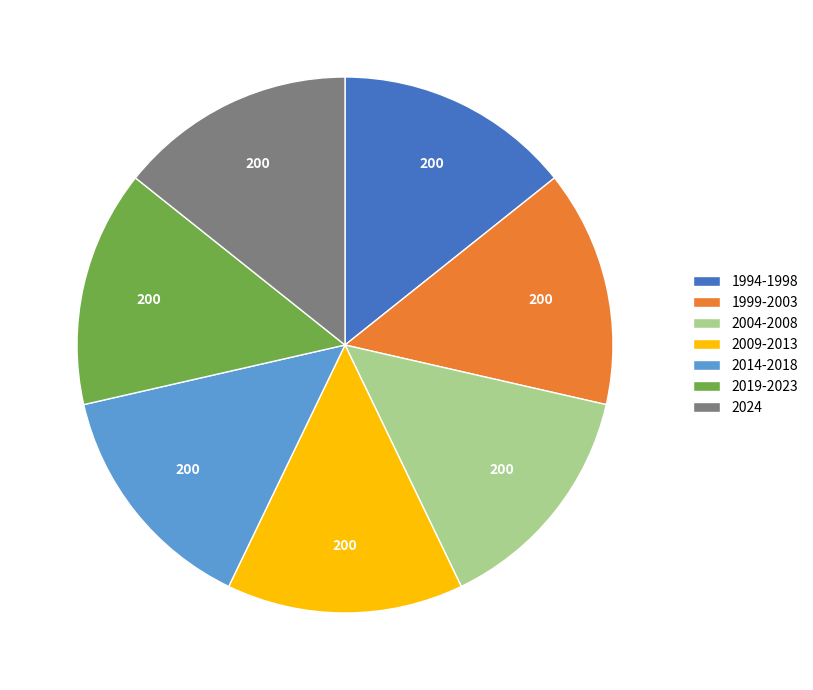

The 1999-2003 slice represents 14% of the pie. True or false?

True